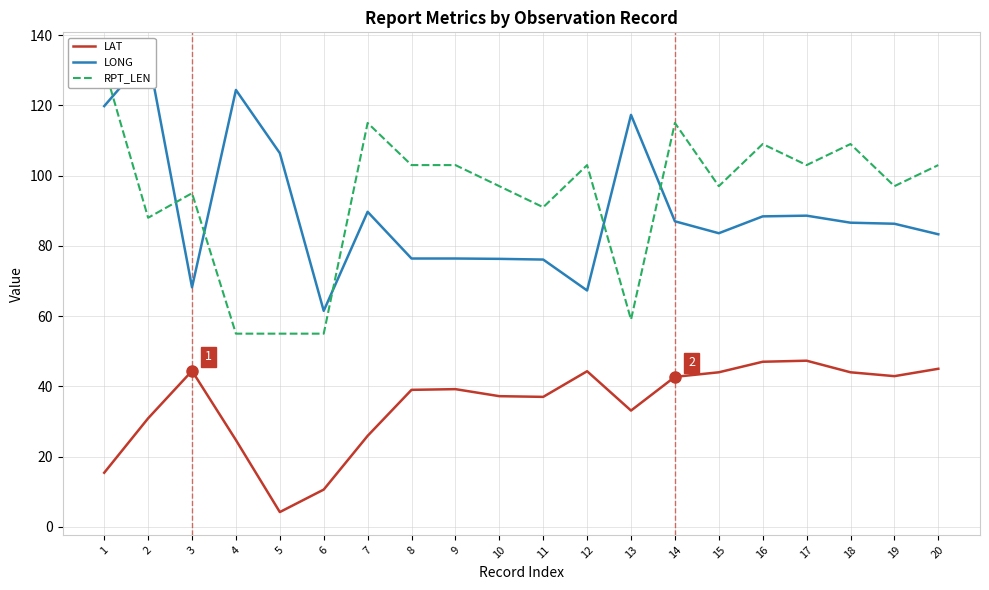

What is the value of the RPT_LEN point at the 9th from the left?

103.0